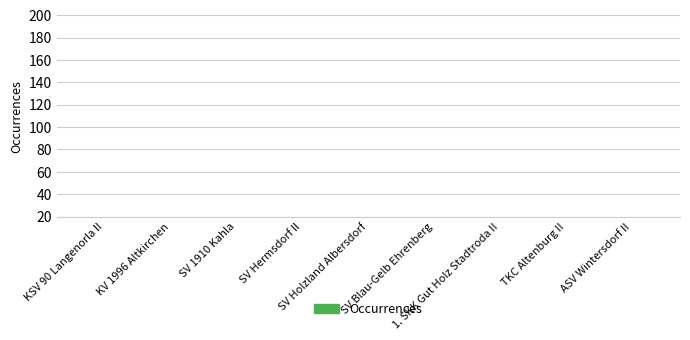

What is the label of the 1st bar from the left?

KSV 90 Langenorla II